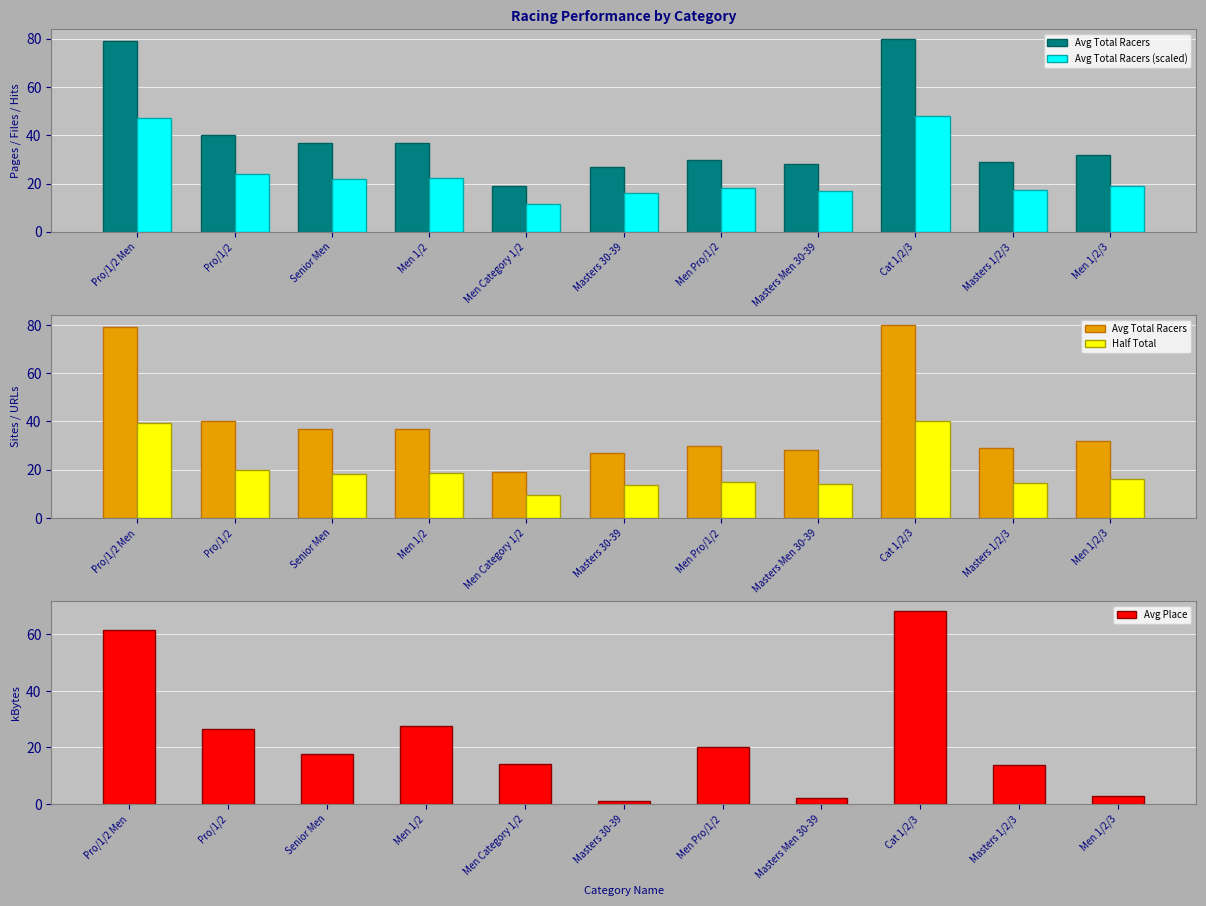

What is the highest value of the Avg Place series?

68.3